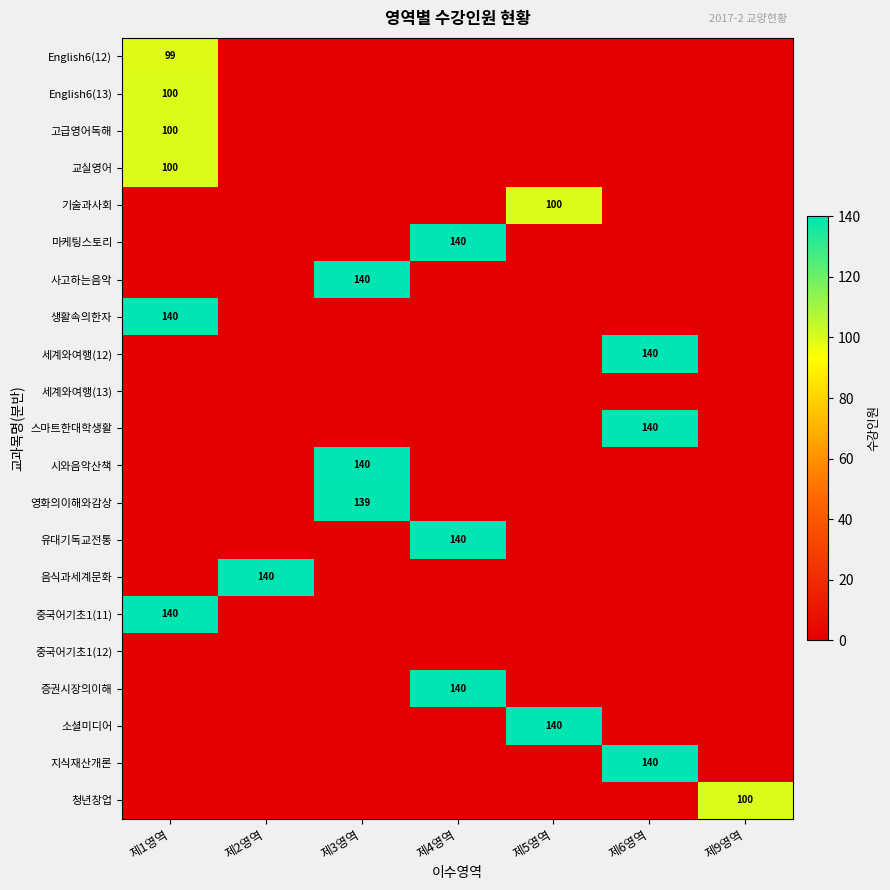

True or false: 증권시장의이해 has a value of 241 at 제4영역.

False